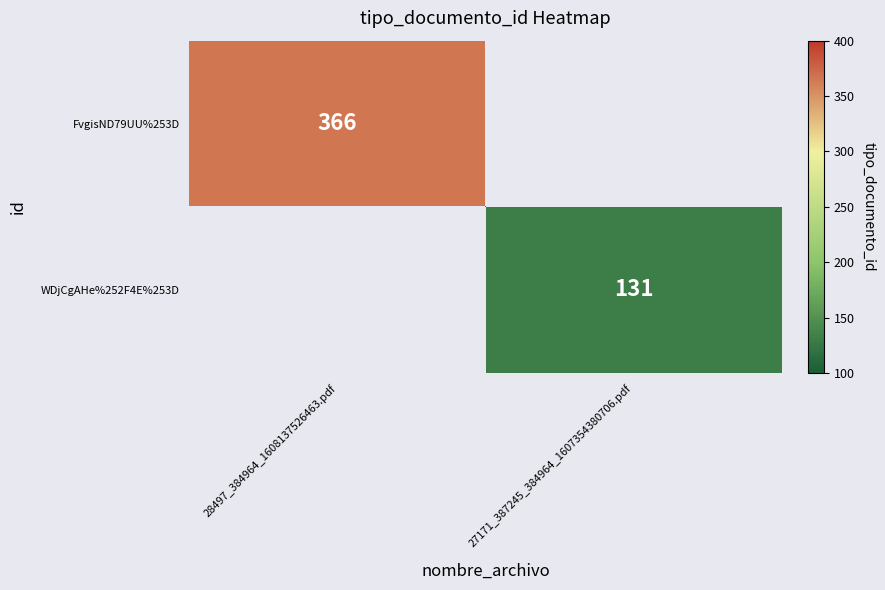

Is it true that WDjCgAHe%252F4E%253D equals 62 at 27171_387245_384964_1607354380706.pdf?

False